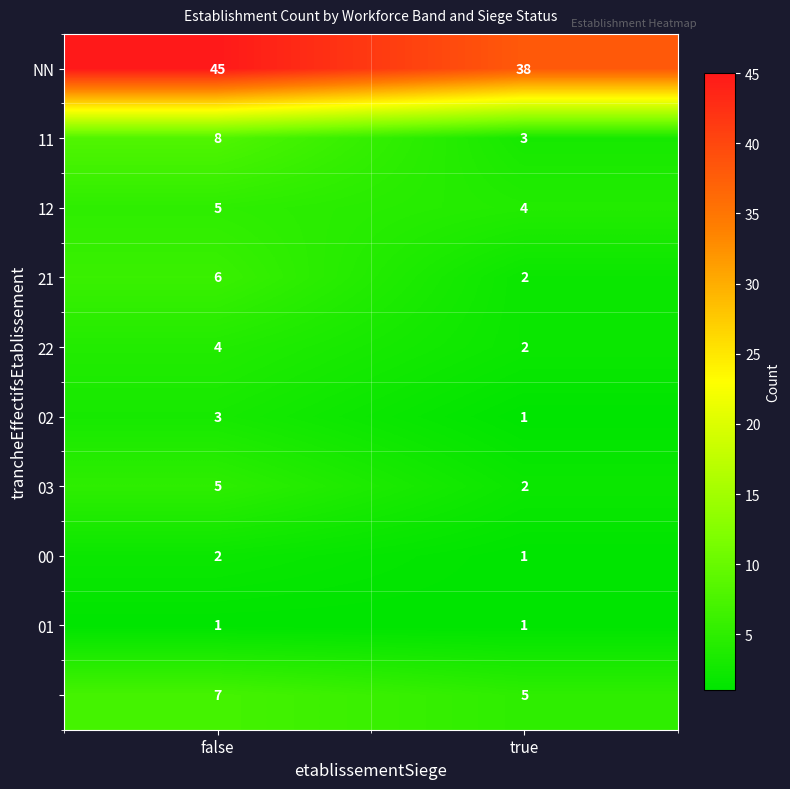

What is the maximum value shown in the chart?

45